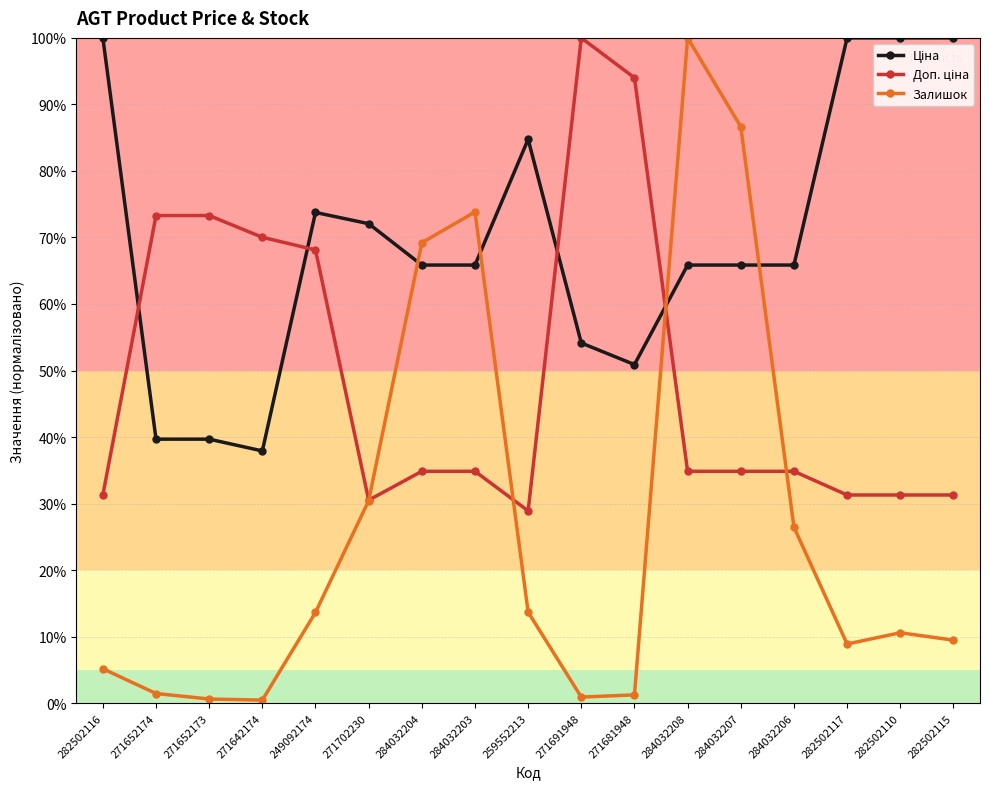

Which series changed the most between 271652173 and 284032204?

Залишок